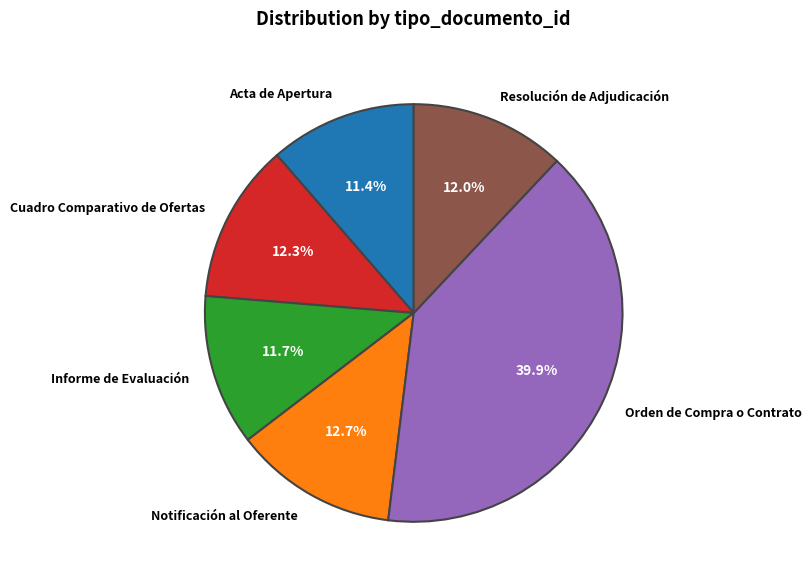

The Orden de Compra o Contrato slice represents 26% of the pie. True or false?

False